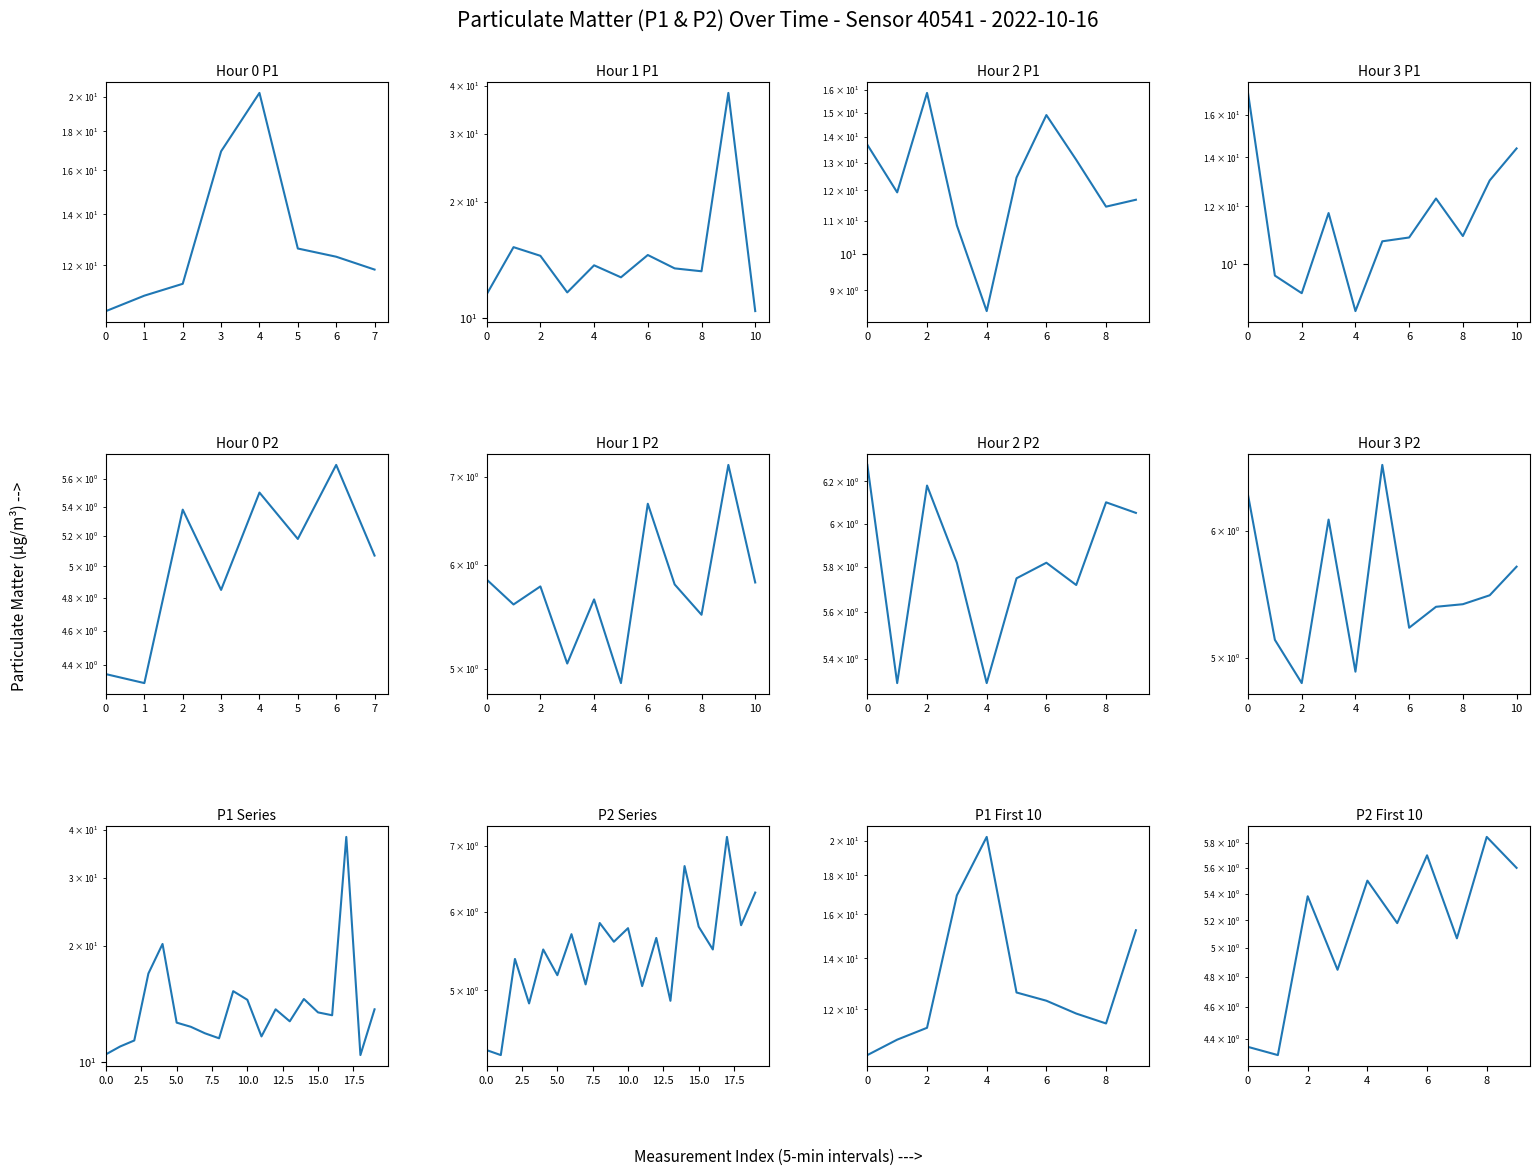

True or false: P2 has more than 2 points higher than both neighbors.

True